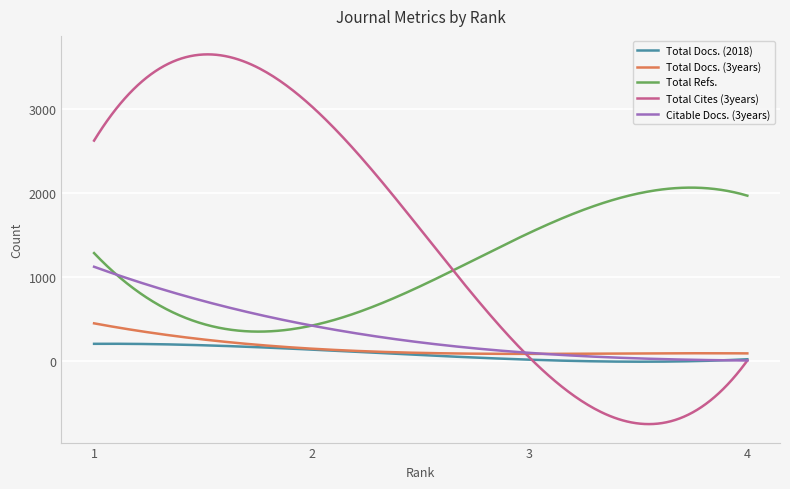

What is the sum of all Total Cites (3years) values?

442446.6